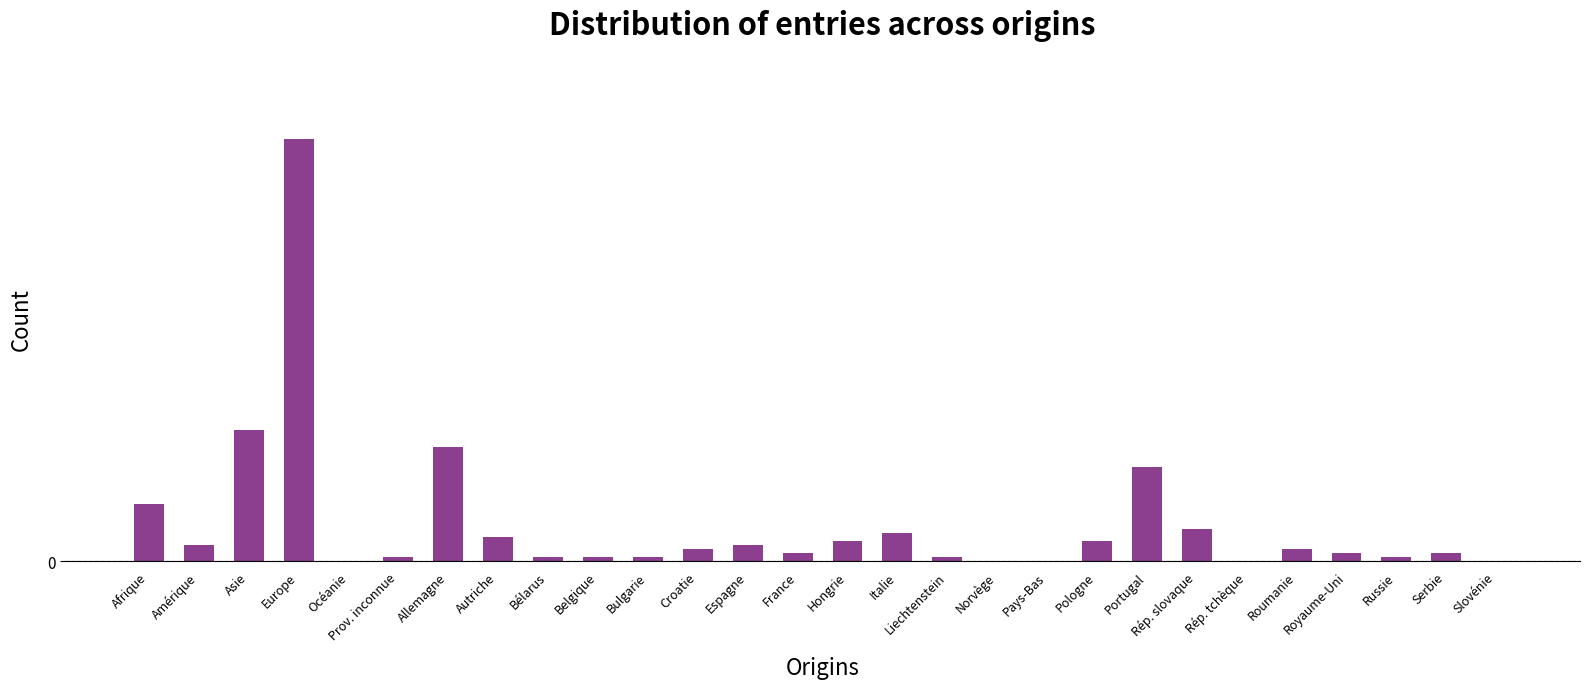

How many data points are above 3?

12